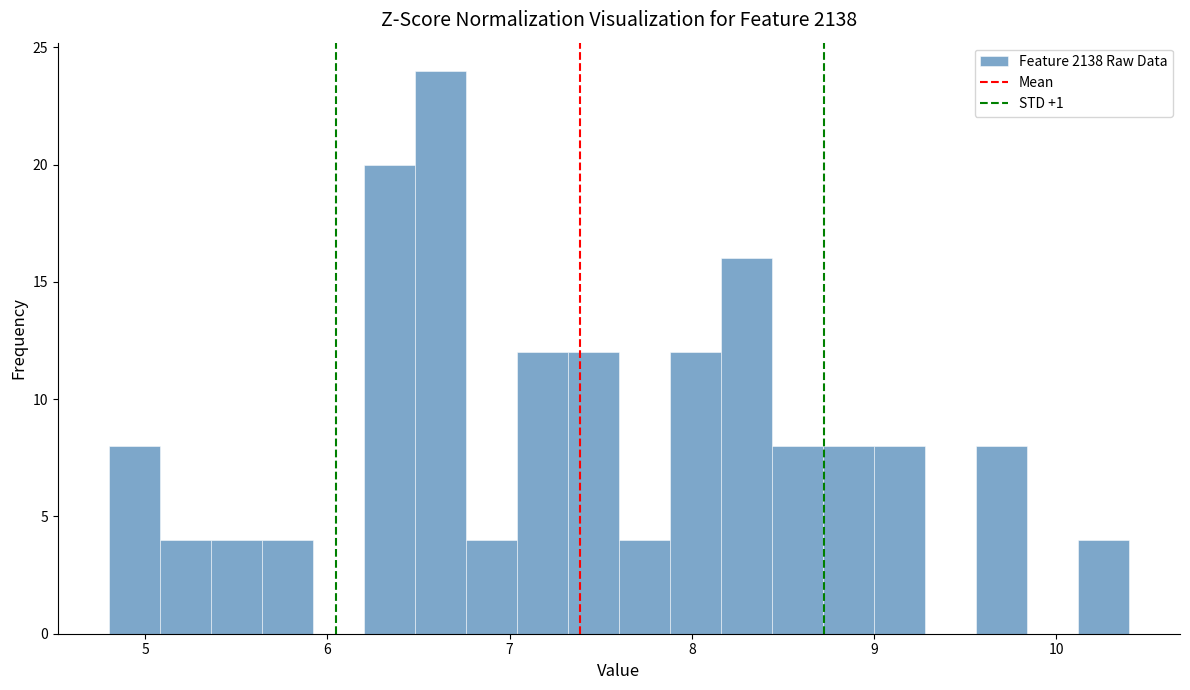

Read against the x-axis, roughly where is the centre of the tallest bar?

6.6